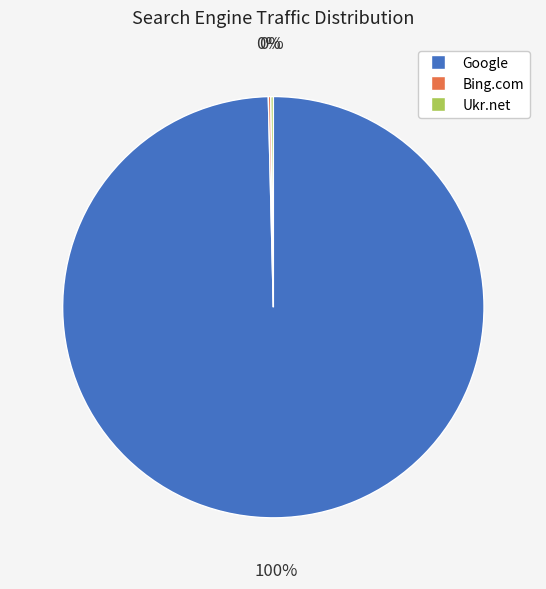

To the nearest percent, what portion does Google represent?

100%